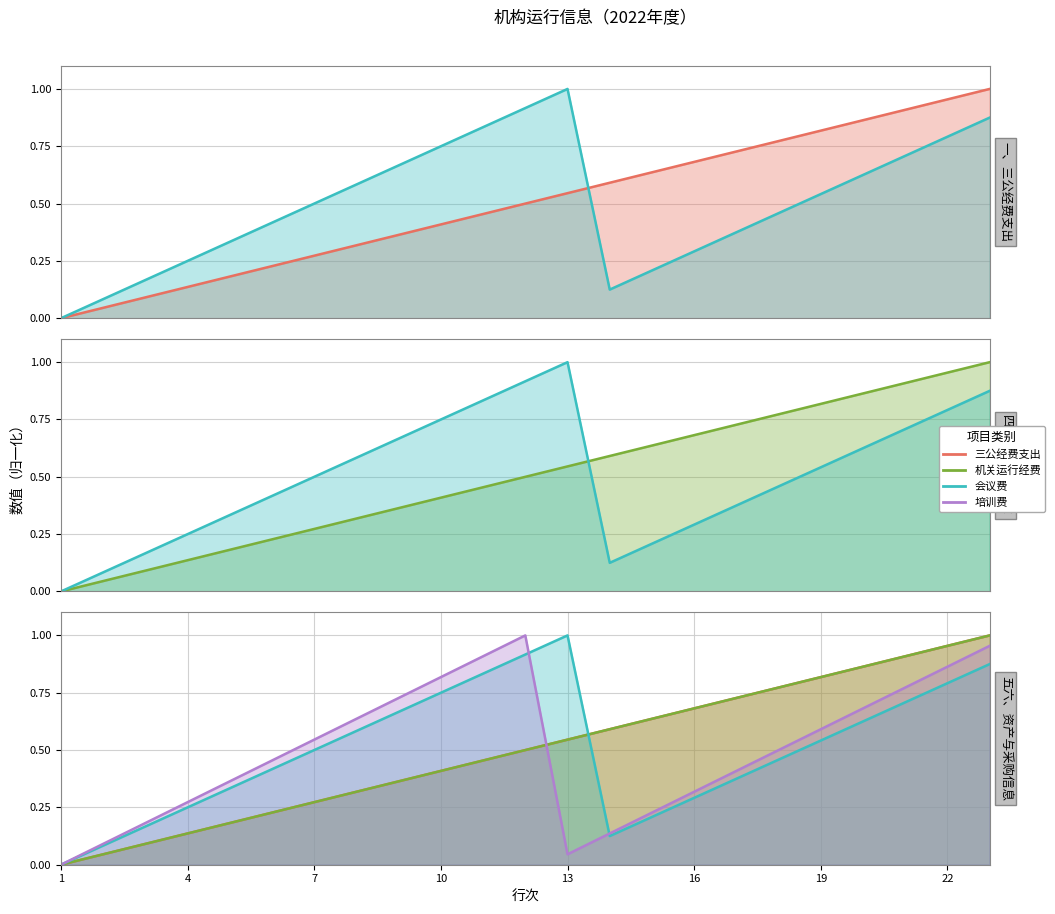

List the labels in order of 培训费 value, largest first.

12, 23, 11, 22, 10, 21, 9, 20, 8, 19, 7, 18, 6, 17, 5, 16, 4, 15, 3, 14, 2, 13, 1